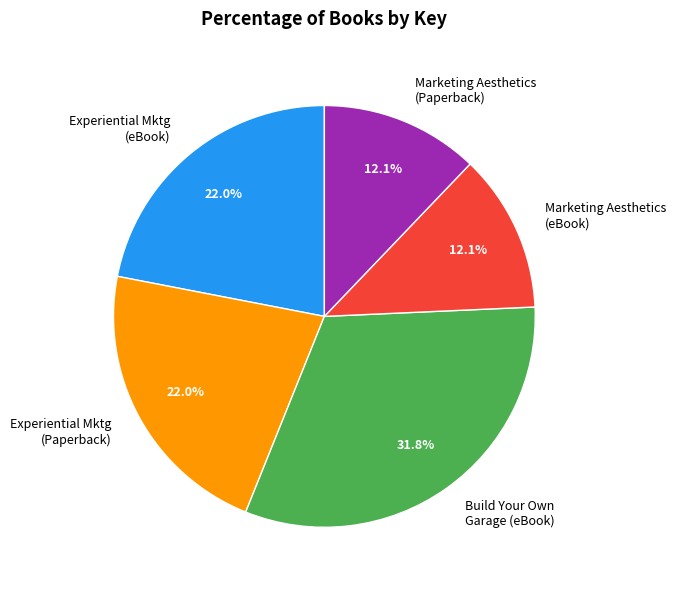

What is the ratio of the value at Experiential Mktg (eBook) to the value at Build Your Own Garage (eBook)?

0.7